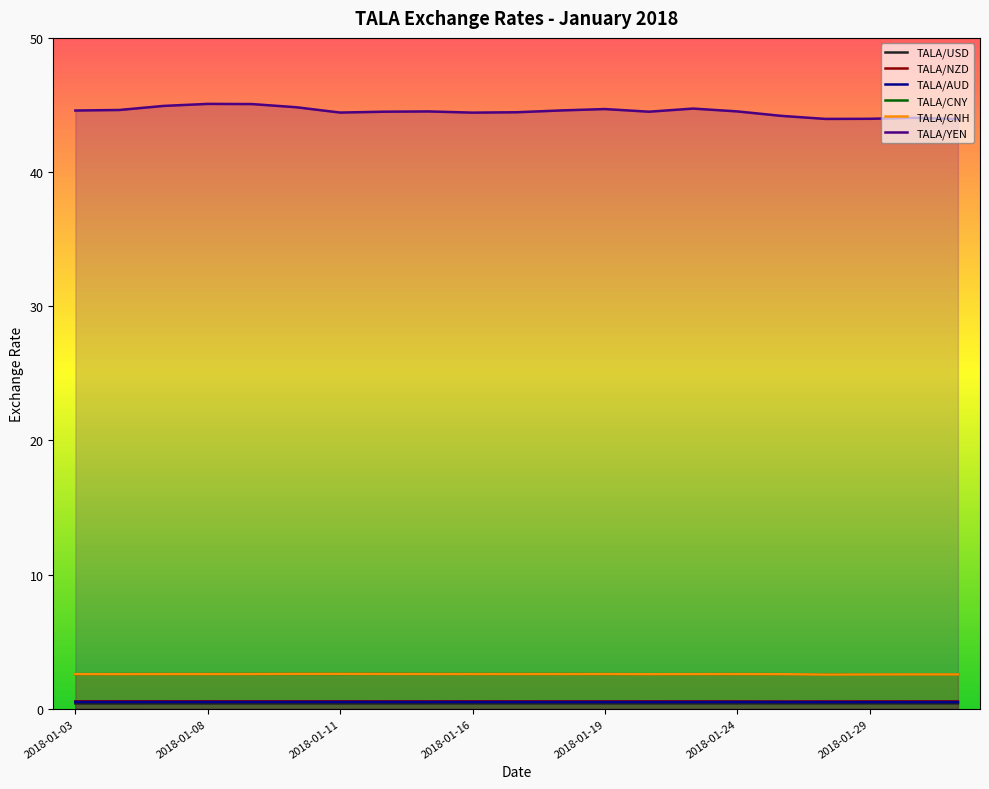

At which category is the sum across all series the highest?

2018-01-08